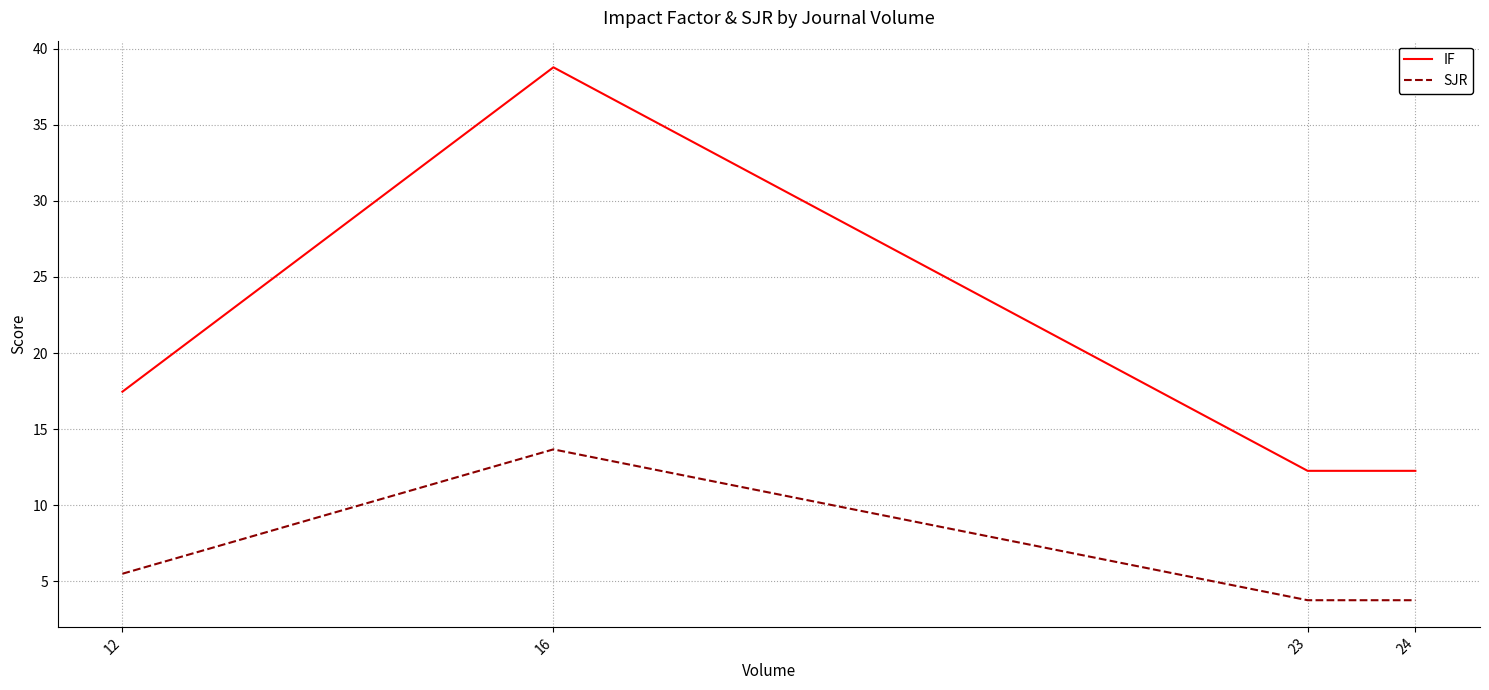

At which label does SJR first exceed 5?

12